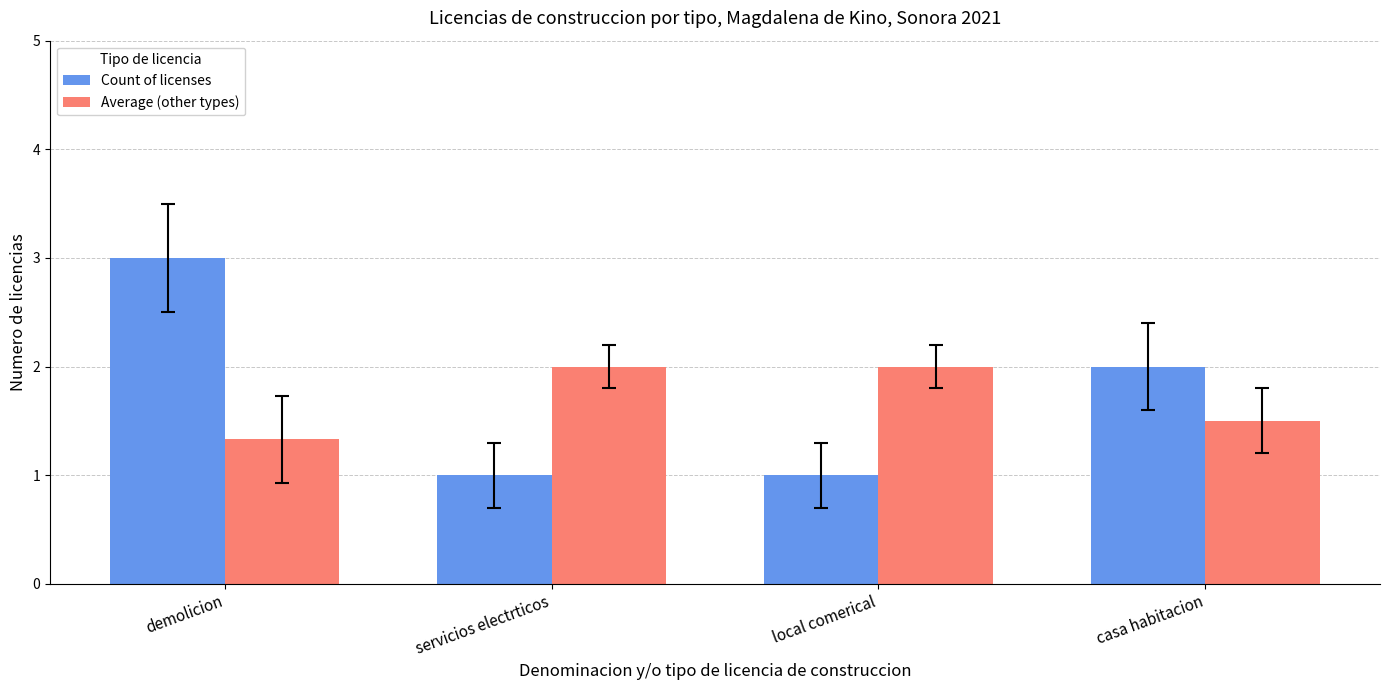

What are all the series names shown in the legend?

Count of licenses, Average (other types)